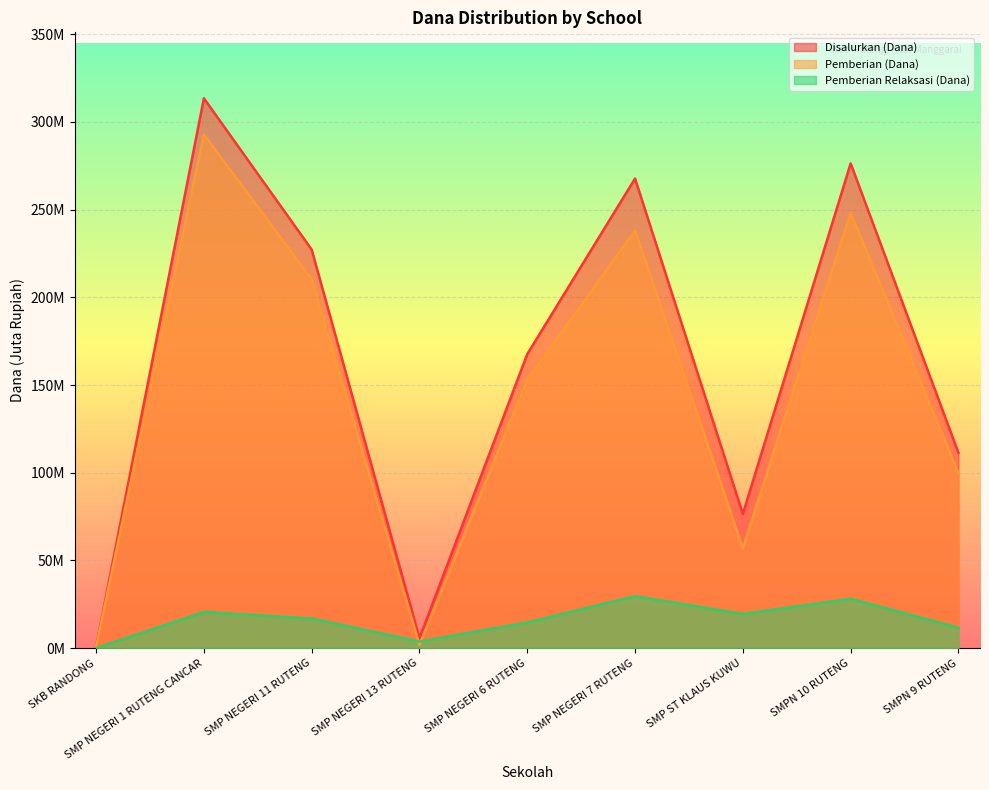

Reading left to right, transcribe all the data shown in this chart.

Disalurkan (Dana): SKB RANDONG=0.8	SMP NEGERI 1 RUTENG CANCAR=313.5	SMP NEGERI 11 RUTENG=227.2	SMP NEGERI 13 RUTENG=5.6	SMP NEGERI 6 RUTENG=167.6	SMP NEGERI 7 RUTENG=267.8	SMP ST KLAUS KUWU=76.5	SMPN 10 RUTENG=276.4	SMPN 9 RUTENG=111.4
Pemberian (Dana): SKB RANDONG=0.8	SMP NEGERI 1 RUTENG CANCAR=292.9	SMP NEGERI 11 RUTENG=210.4	SMP NEGERI 13 RUTENG=1.9	SMP NEGERI 6 RUTENG=153.0	SMP NEGERI 7 RUTENG=238.1	SMP ST KLAUS KUWU=57.0	SMPN 10 RUTENG=248.2	SMPN 9 RUTENG=99.8
Pemberian Relaksasi (Dana): SKB RANDONG=0.0	SMP NEGERI 1 RUTENG CANCAR=20.6	SMP NEGERI 11 RUTENG=16.9	SMP NEGERI 13 RUTENG=3.8	SMP NEGERI 6 RUTENG=14.6	SMP NEGERI 7 RUTENG=29.6	SMP ST KLAUS KUWU=19.5	SMPN 10 RUTENG=28.1	SMPN 9 RUTENG=11.6